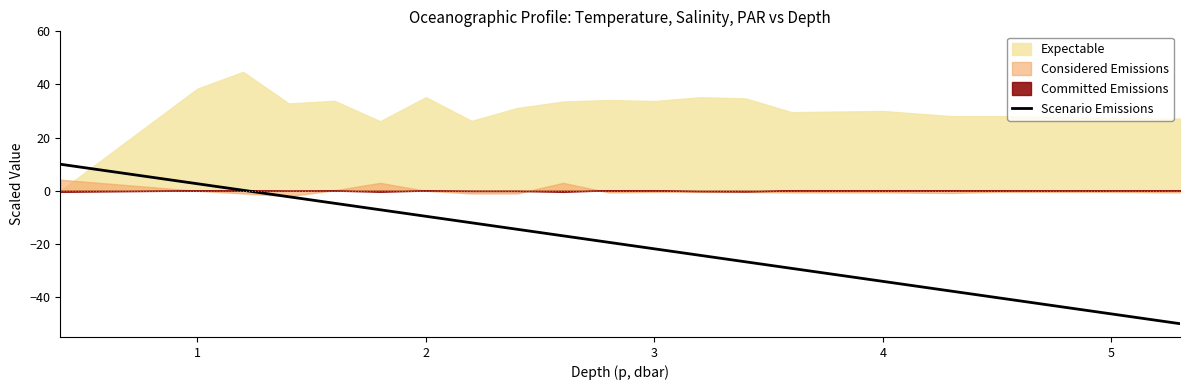

How many lines are shown in the chart?

1